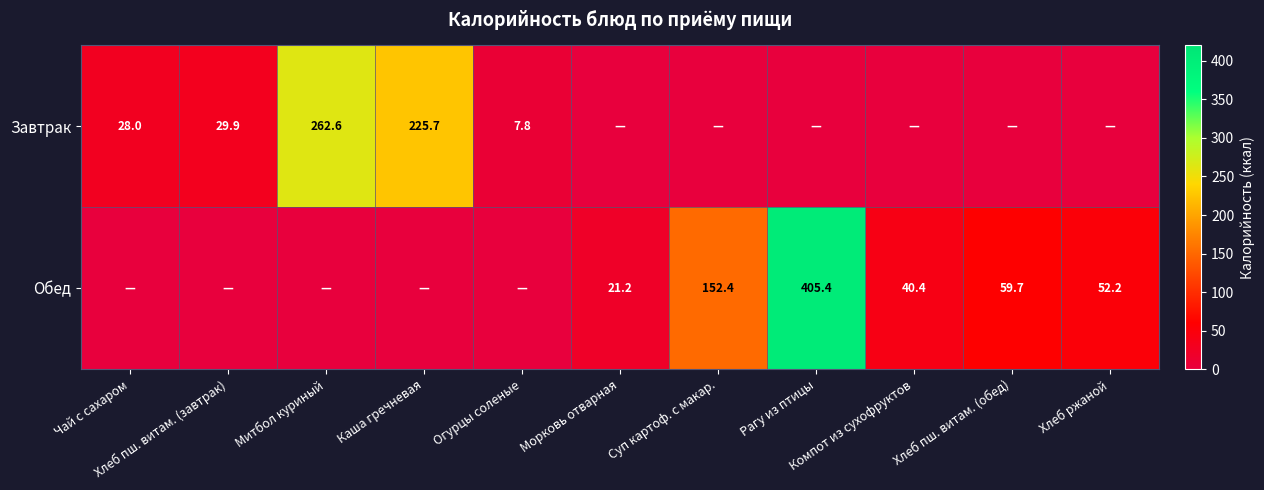

What is the difference between the second highest and second lowest values in the Завтрак series?

225.7